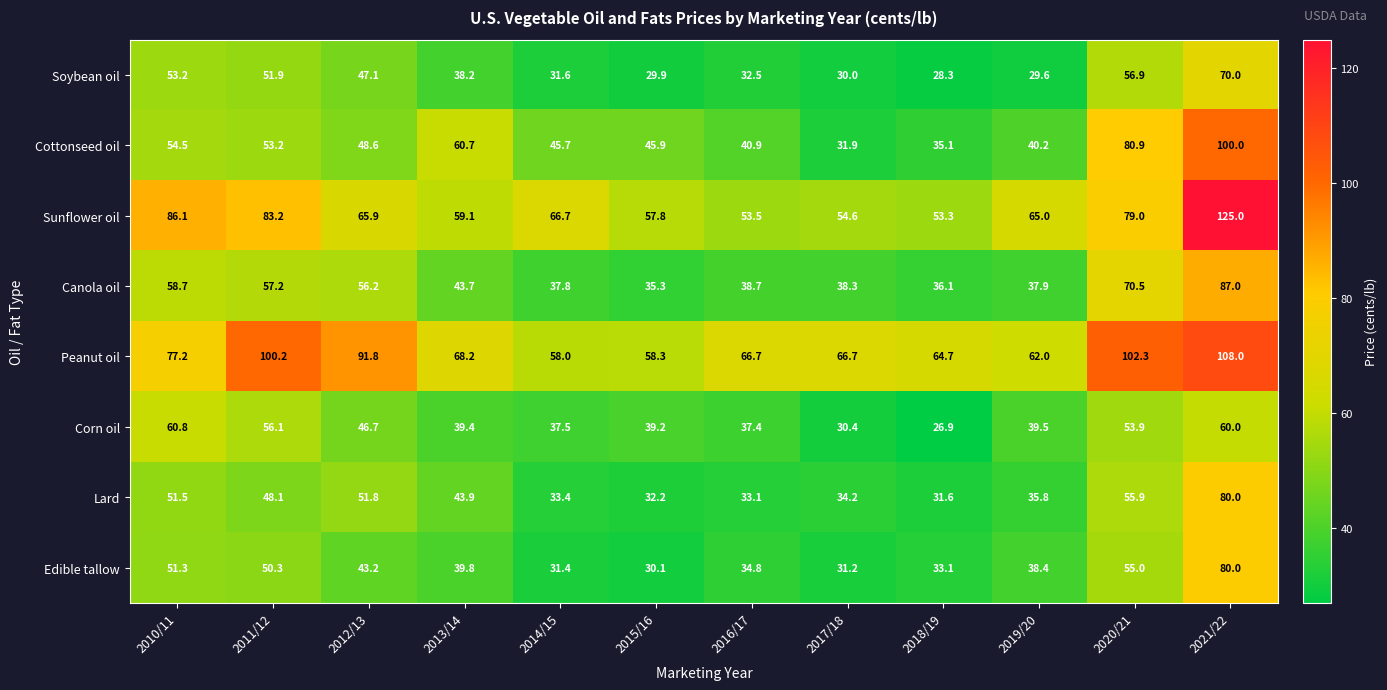

At which category is the sum across all series the highest?

2021/22